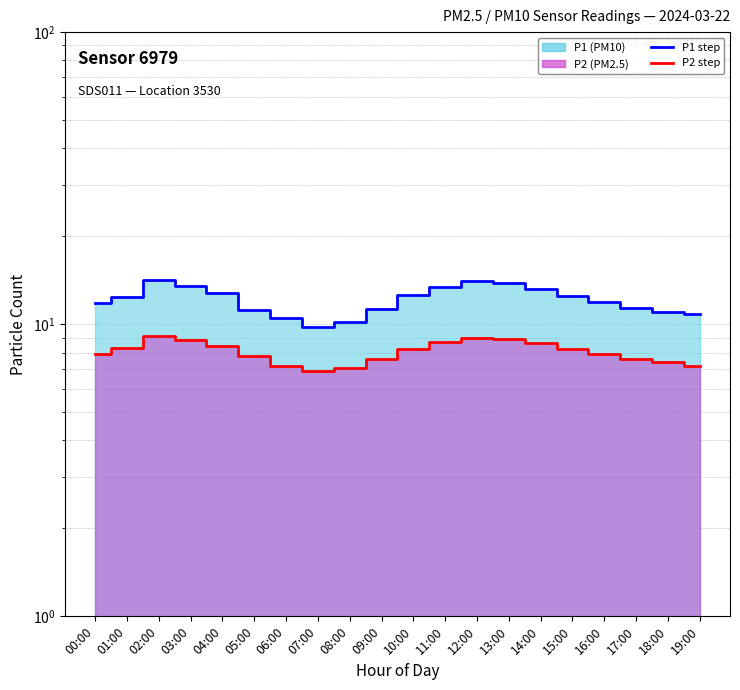

True or false: P1 (line) and P2 (line) intersect in this chart.

False